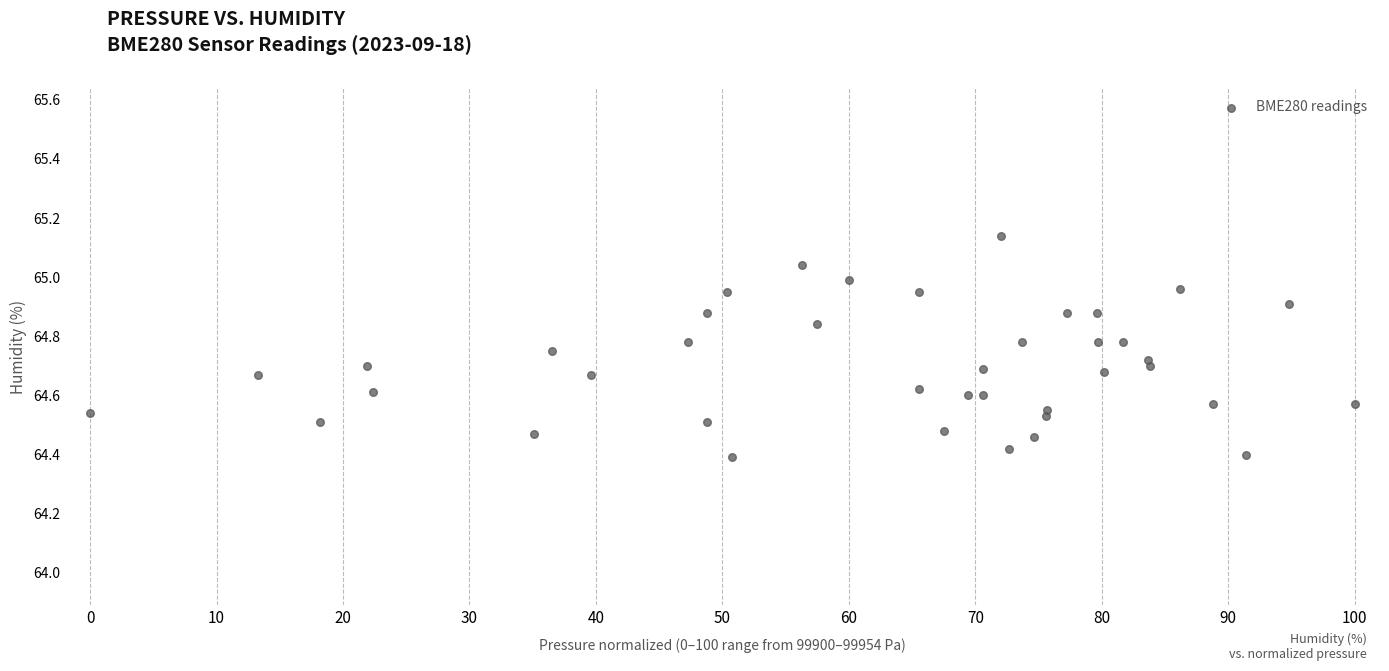

What is the range of X values (max minus min)?

100.0